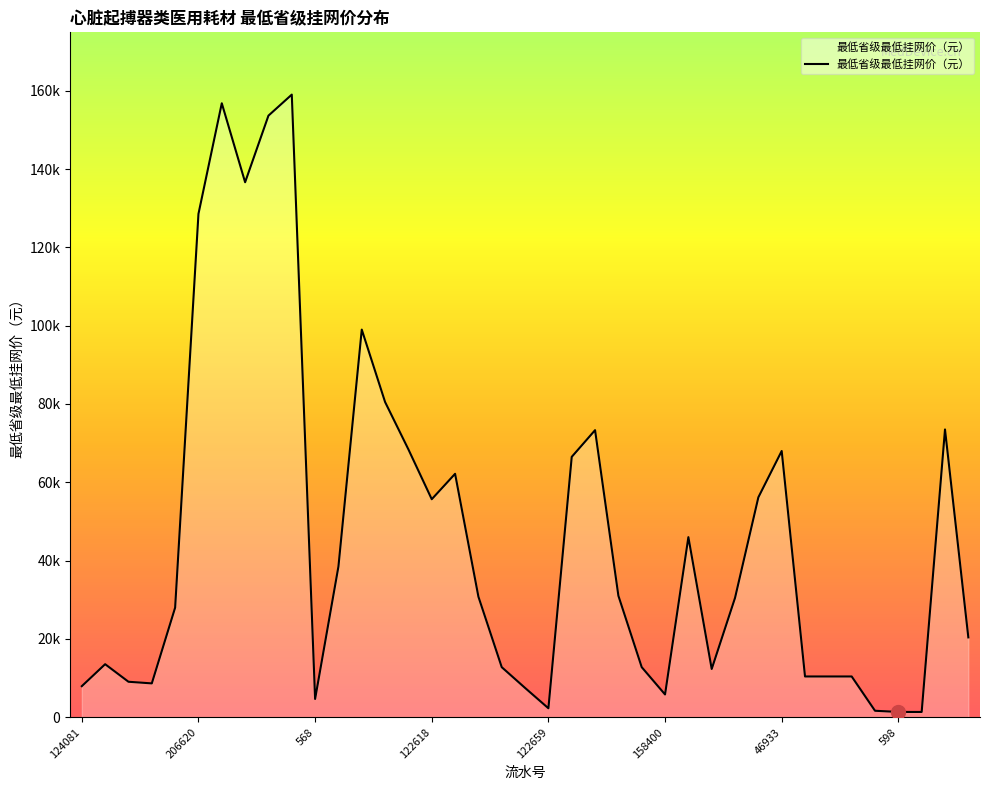

Does the chart display data point markers on the line(s)?

No